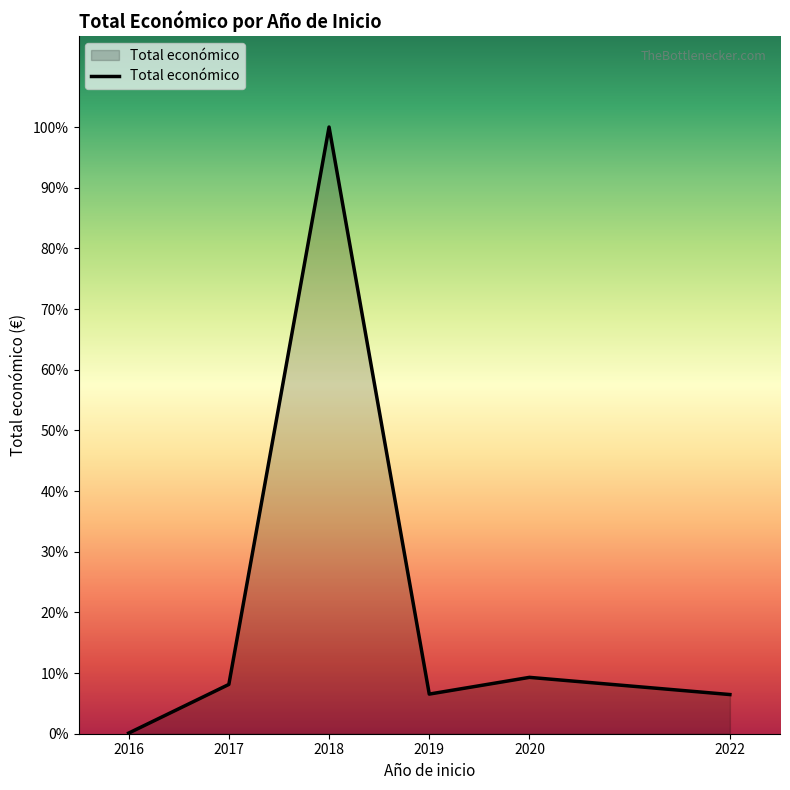

What is the ratio of the value at 2020 to the value at 2022?

1.4